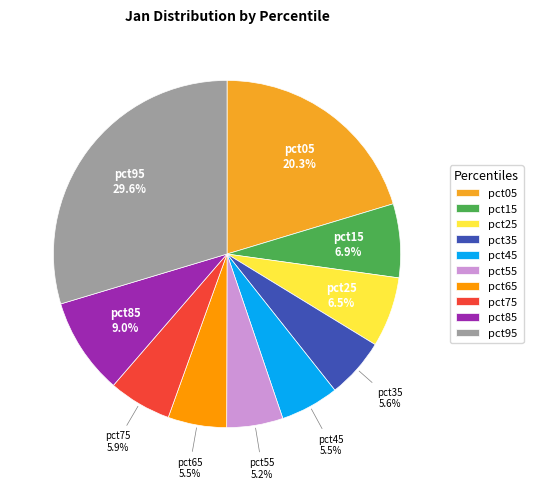

To the nearest percent, what percentage of the pie is pct75?

6%